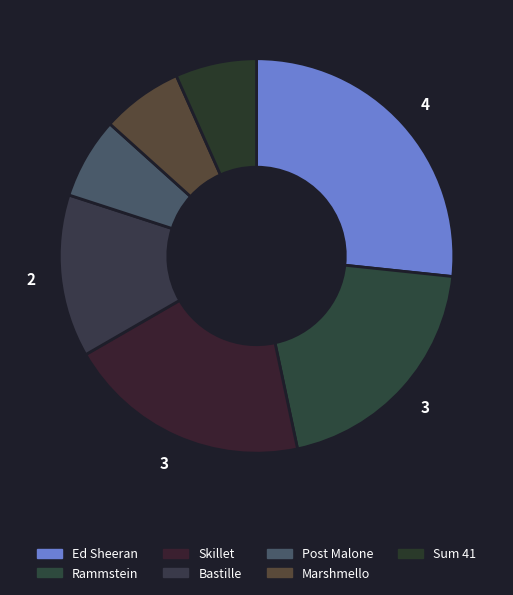

What portion of the pie excludes Ed Sheeran?

73.3%